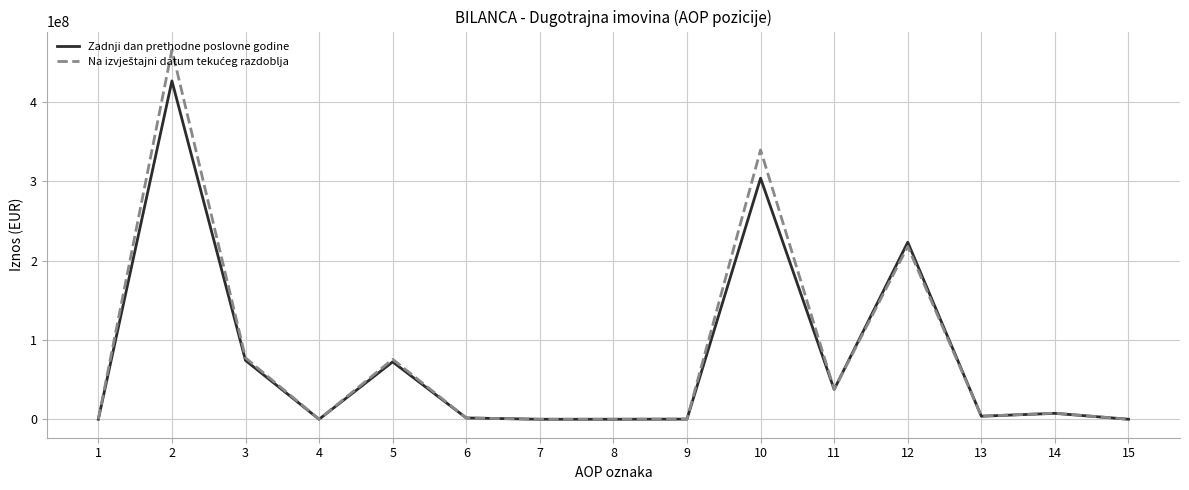

What is the greatest value displayed?

465871876